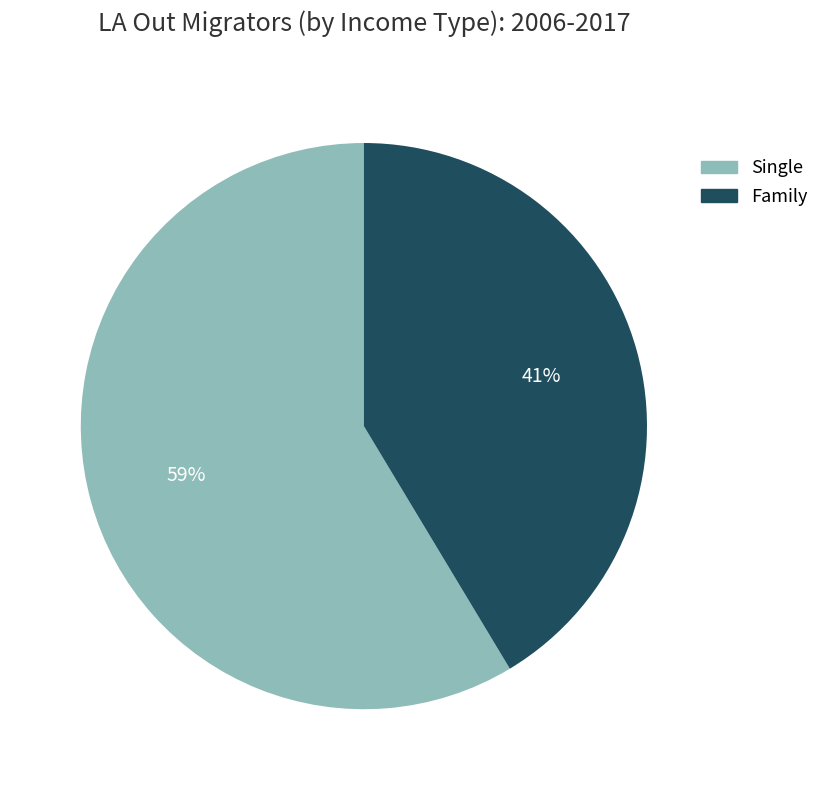

To the nearest percent, what is the average slice percentage?

50%